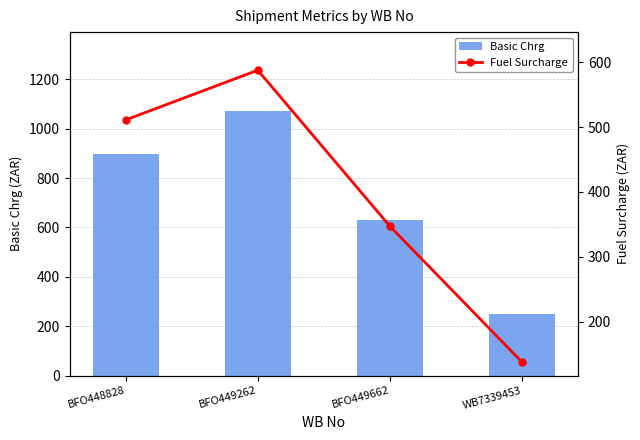

What is the approximate value of Fuel Surcharge at BFO449662?

346.9